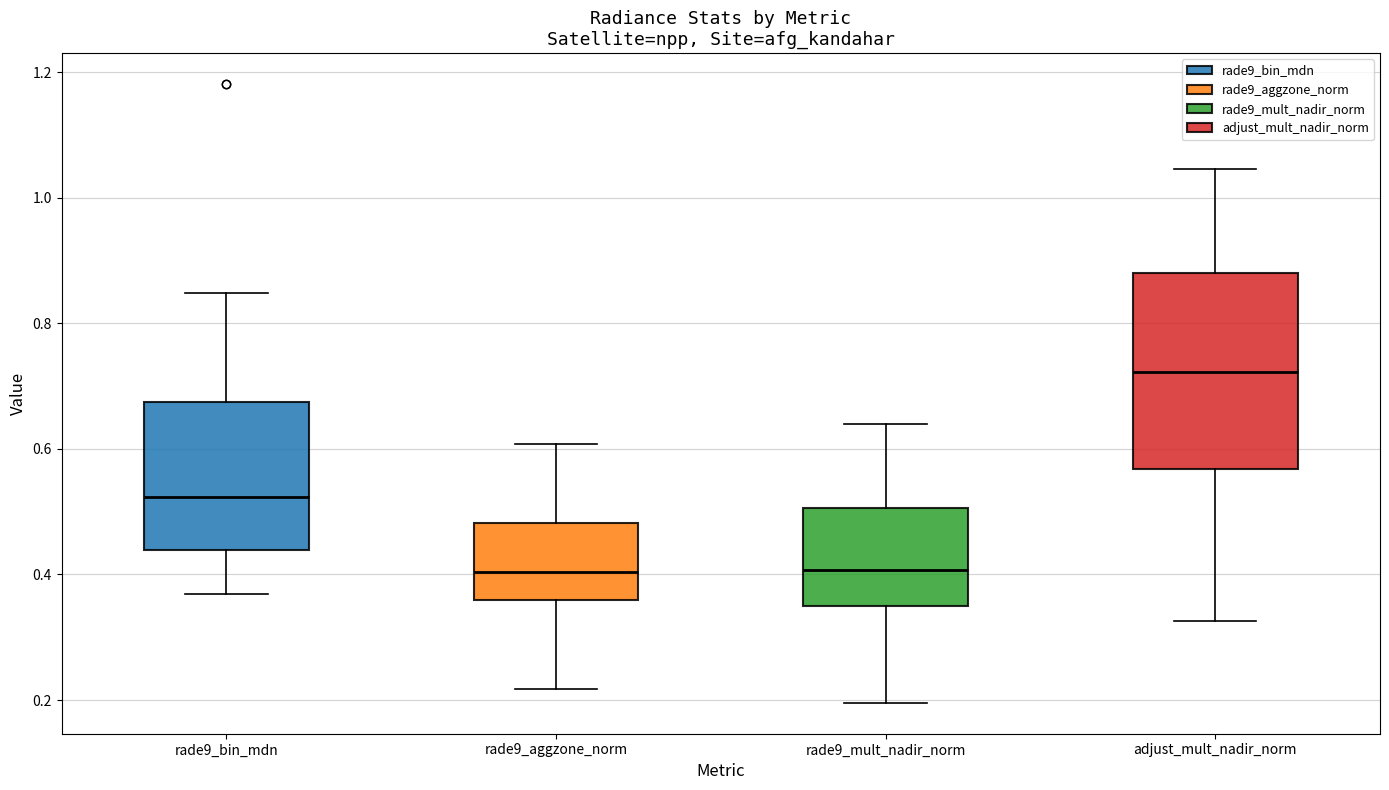

Reading left to right, read every box against the y-axis: the position of its median line, the range the box covers, and the ends of its whiskers. The values are not printed on the chart, so give them approximately, as read against the axis.

rade9_bin_mdn: median 0.52, box 0.44 to 0.68, whiskers 0.36 to 0.84
rade9_aggzone_norm: median 0.40, box 0.36 to 0.48, whiskers 0.22 to 0.60
rade9_mult_nadir_norm: median 0.40, box 0.36 to 0.50, whiskers 0.20 to 0.64
adjust_mult_nadir_norm: median 0.72, box 0.56 to 0.88, whiskers 0.32 to 1.04